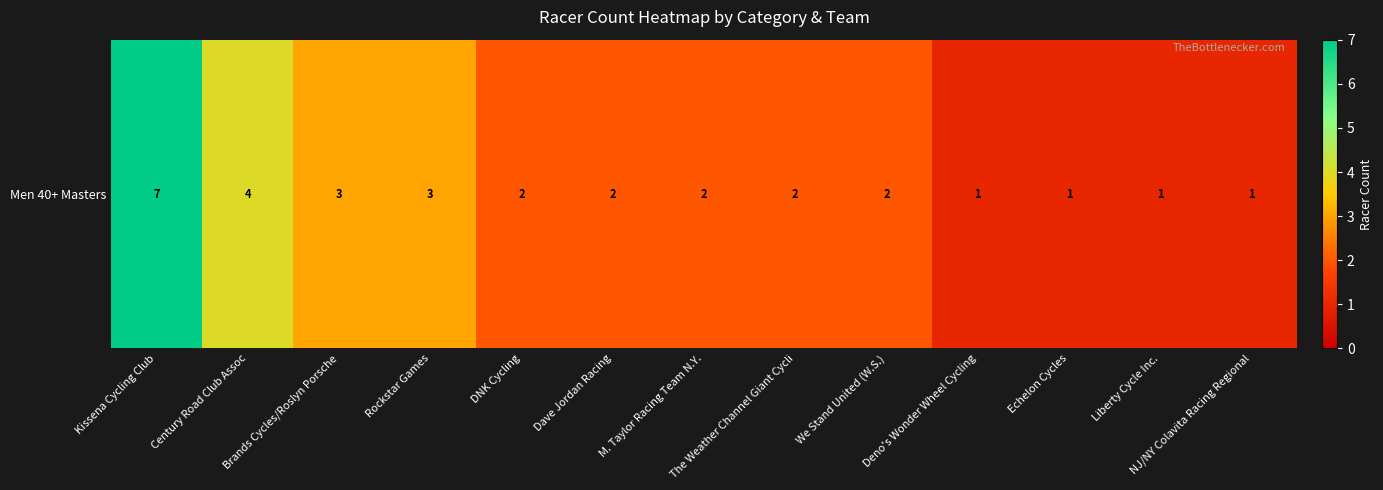

Which category has the highest value across all series?

Kissena Cycling Club